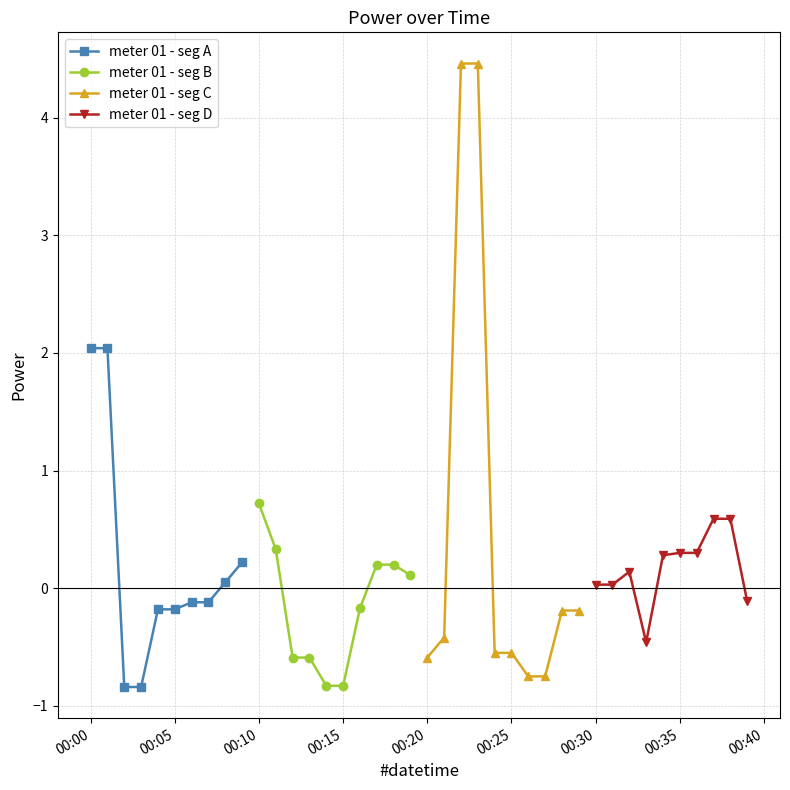

What is the minimum value for meter 01 - seg A?

-0.8